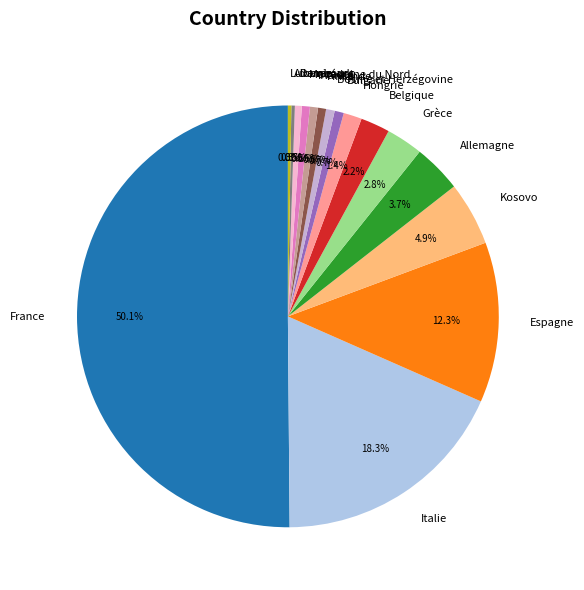

Which slice is the largest?

France